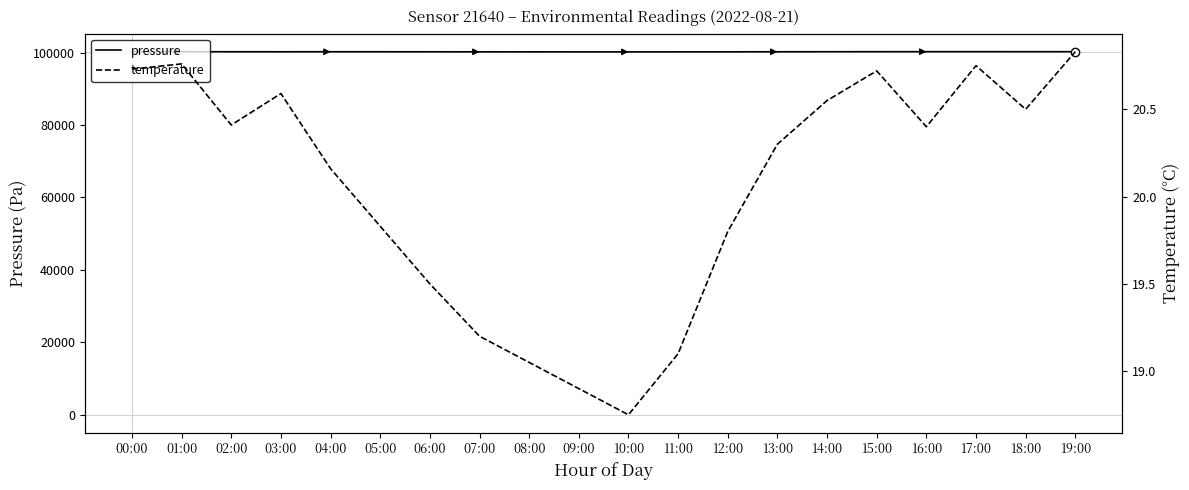

Between 17:00 and 01:00, which is larger?

17:00